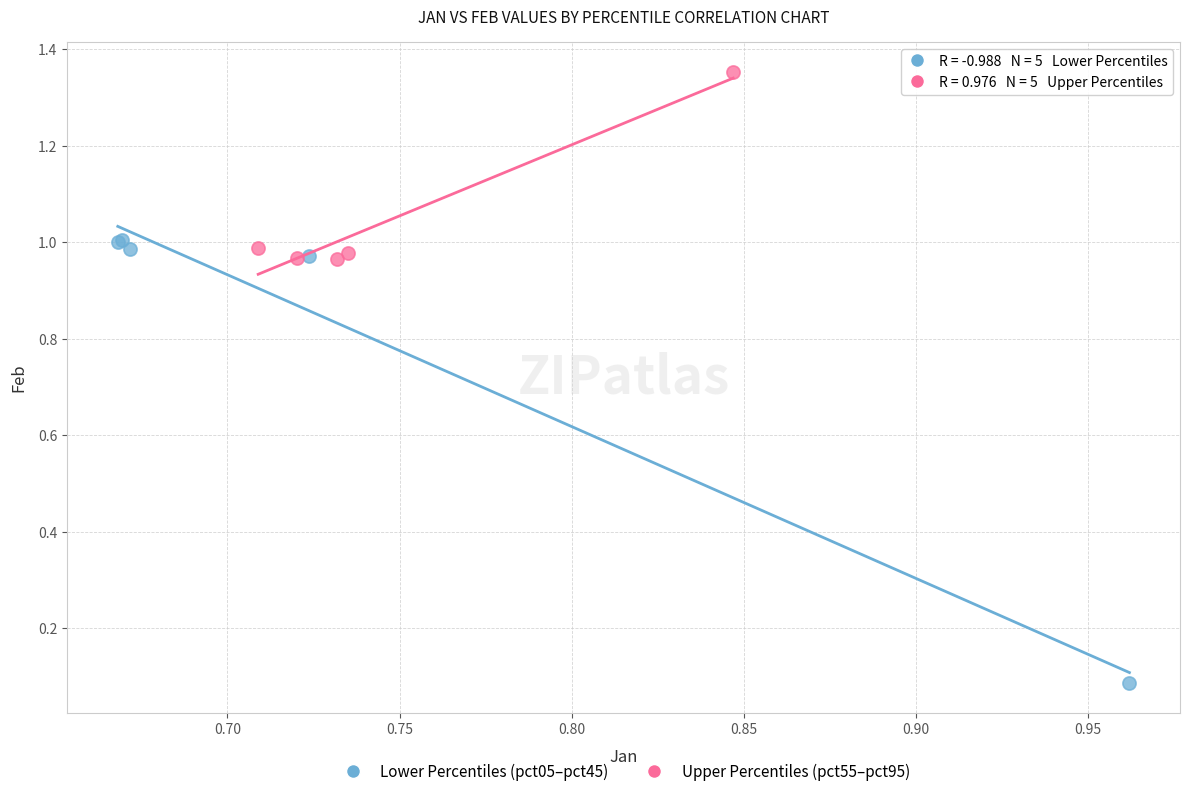

Which series has the largest Y range (max minus min)?

Lower Percentiles (pct05–pct45)